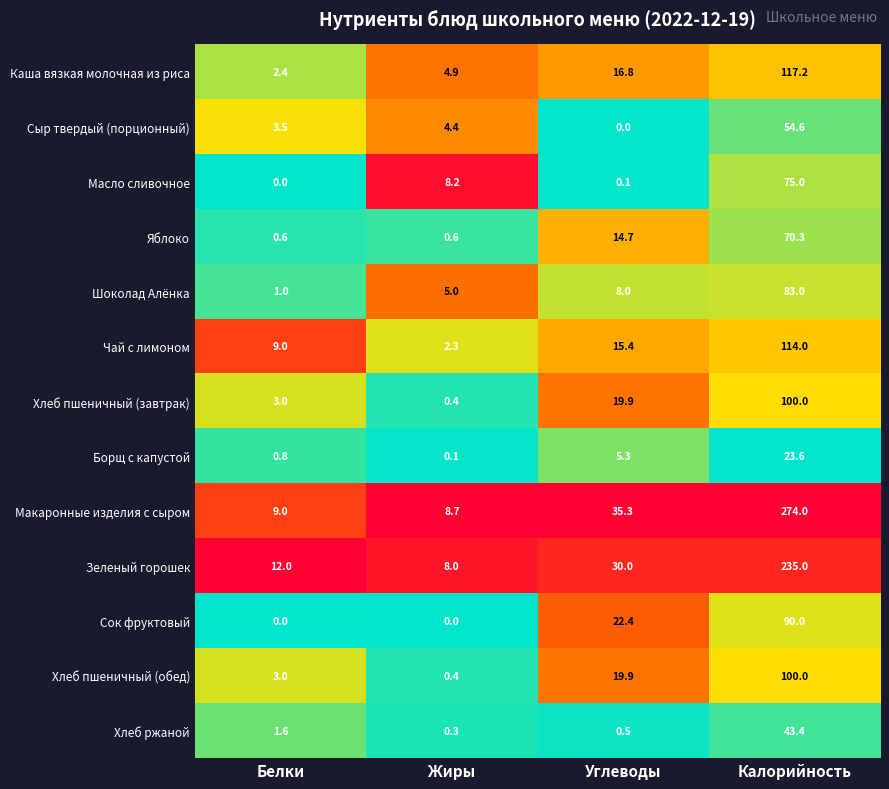

Where is Борщ с капустой nearest to the value 11?

Углеводы